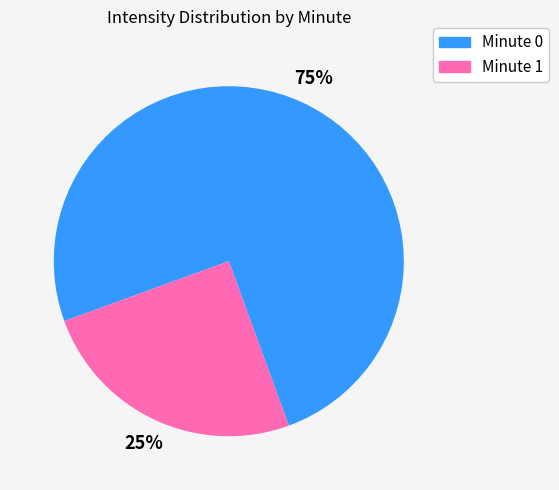

To the nearest percent, what is the average slice percentage?

50%